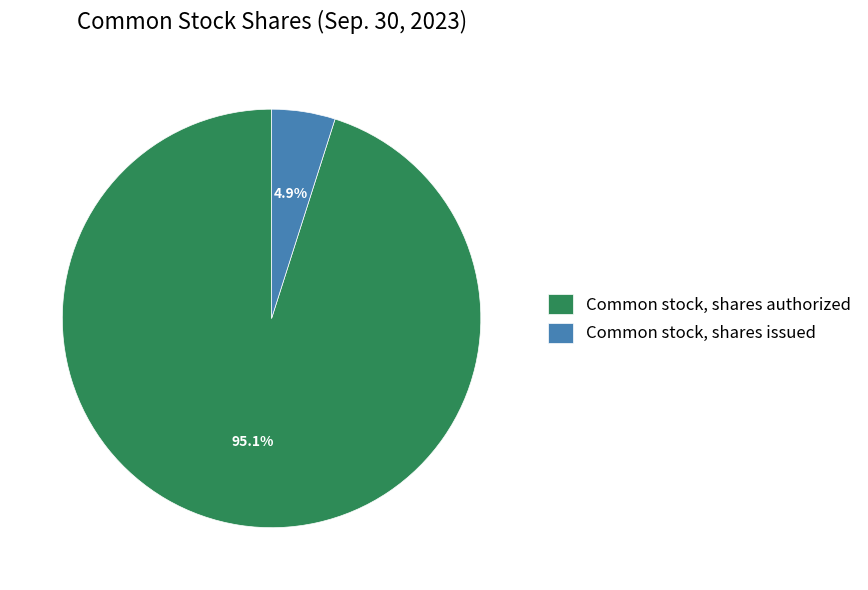

To the nearest percent, what percentage of the pie is Common stock, shares issued?

5%